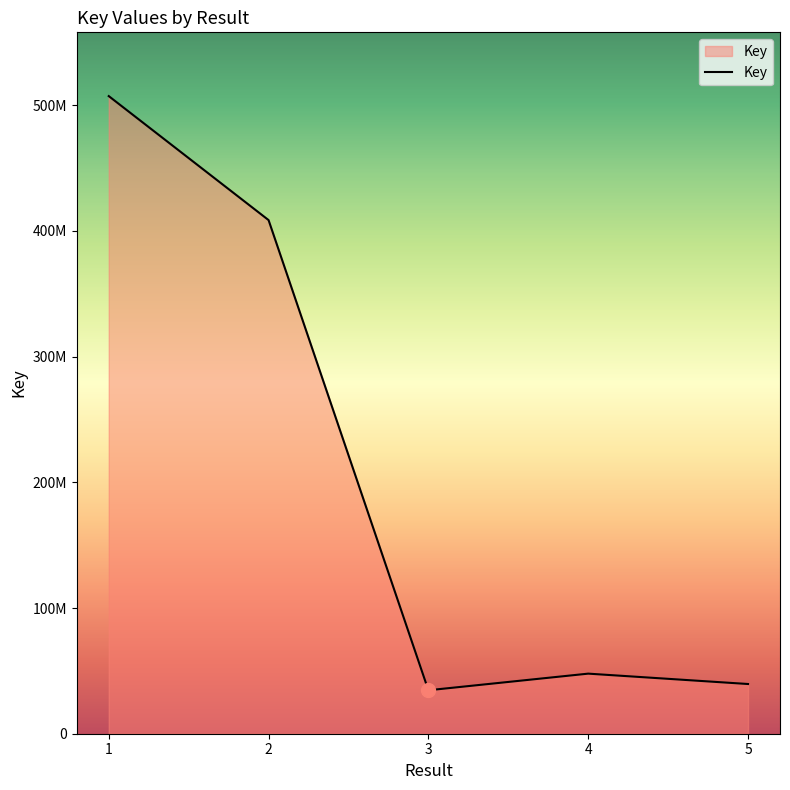

List the labels in order of value, smallest first.

3, 5, 4, 2, 1